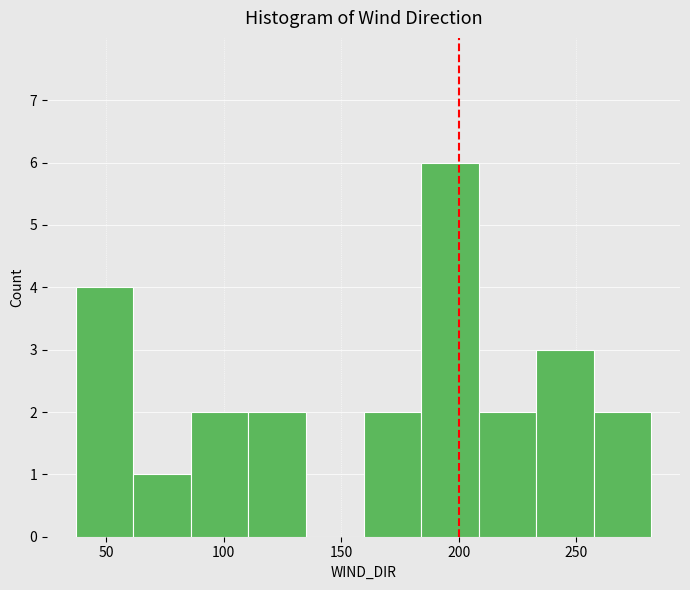

Reading left to right, list every bar in this chart as the range it spans on the x-axis followed by its height. Neither the bar edges nor the heights are printed on the chart, so give them approximately, as read against the axes.

37.0 to 61.5: 4
61.5 to 86.0: 1
86.0 to 110.5: 2
110.5 to 135.0: 2
135.0 to 159.5: 0
159.5 to 184.0: 2
184.0 to 208.5: 6
208.5 to 233.0: 2
233.0 to 257.5: 3
257.5 to 282.0: 2